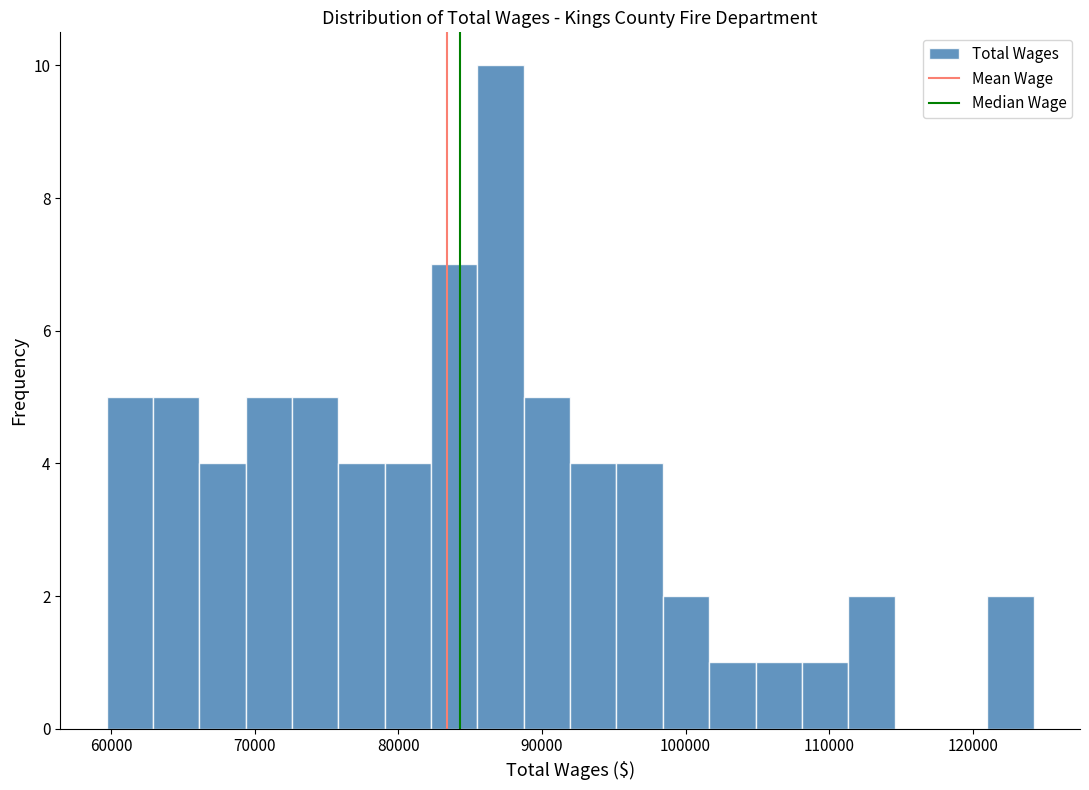

Read against the x-axis, roughly where is the centre of the tallest bar?

87000